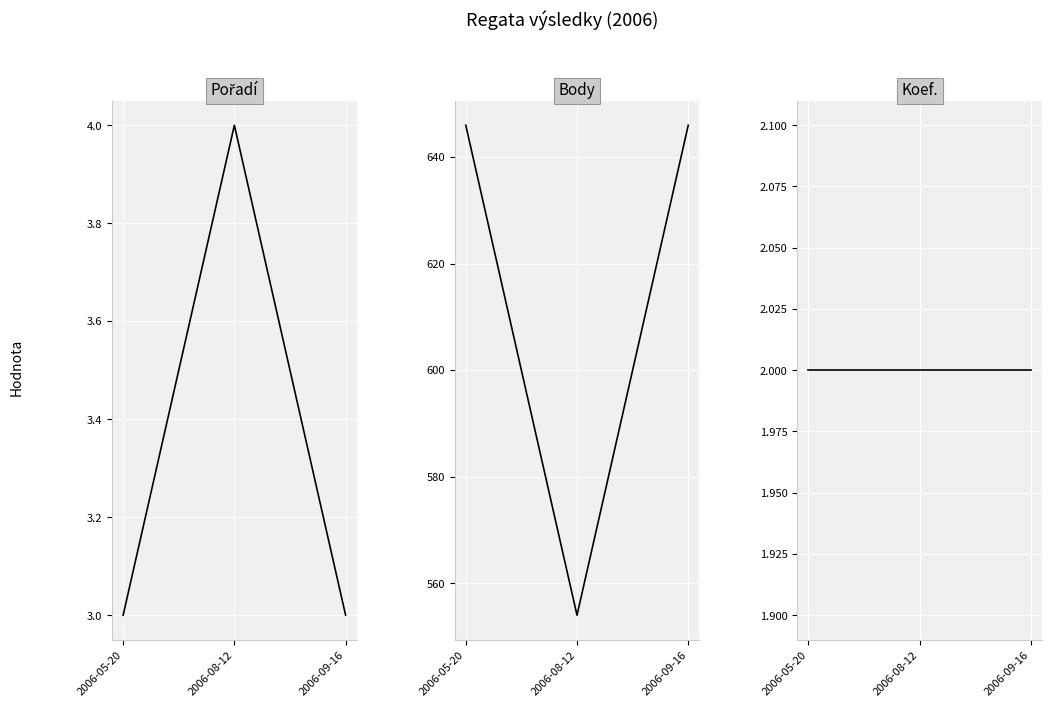

Reading left to right, transcribe all the data shown in this chart.

Pořadí: 3	4	3
Body: 646	554	646
Koef.: 2	2	2